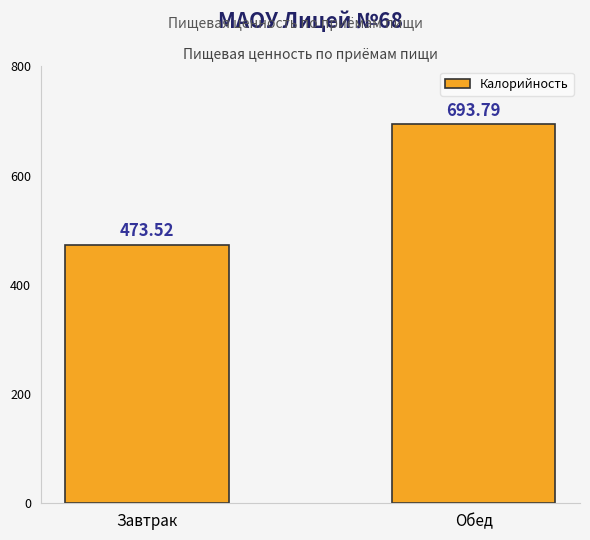

Where does the data first go above 693?

Обед